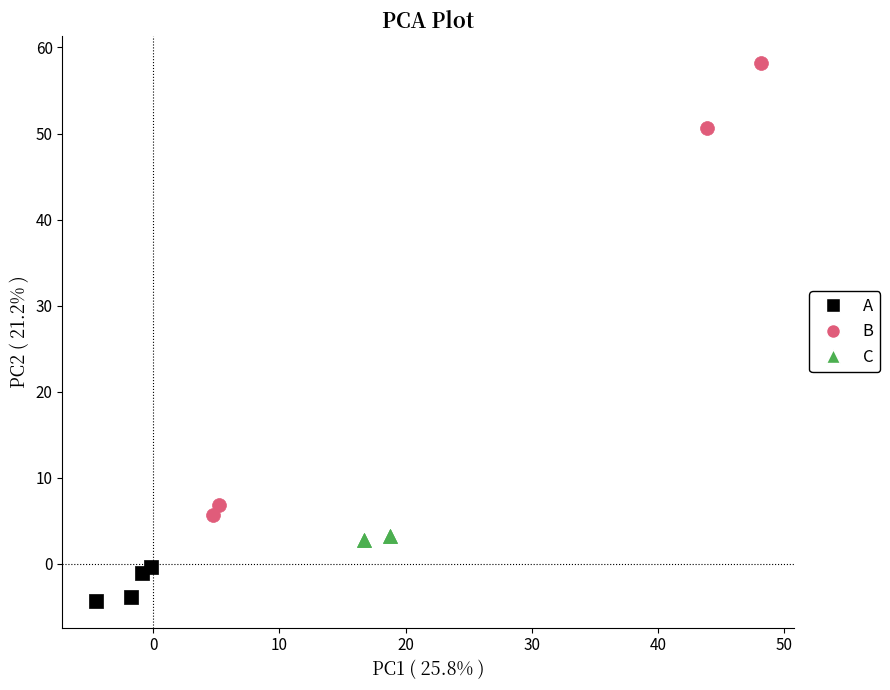

Which series has the largest Y range (max minus min)?

B